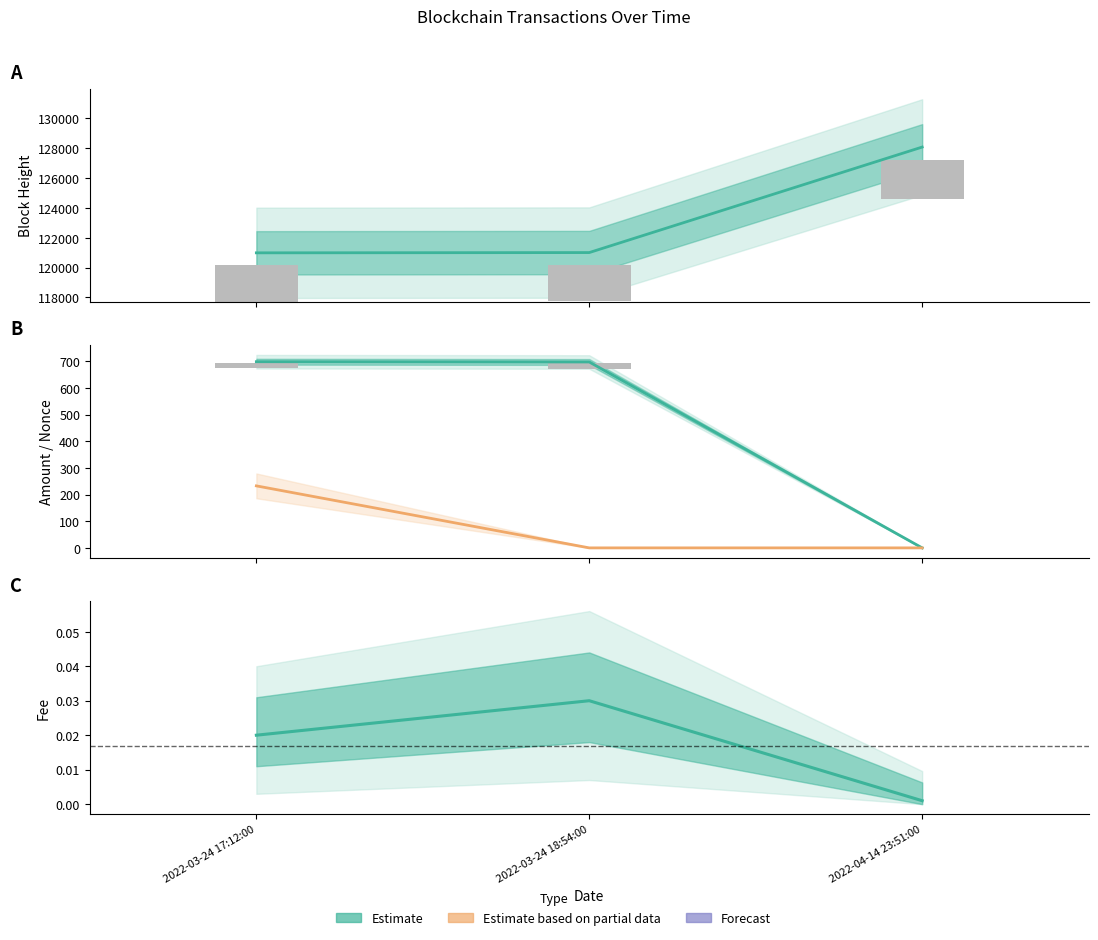

Where is Amount nearest to the value 349?

2022-03-24 18:54:00